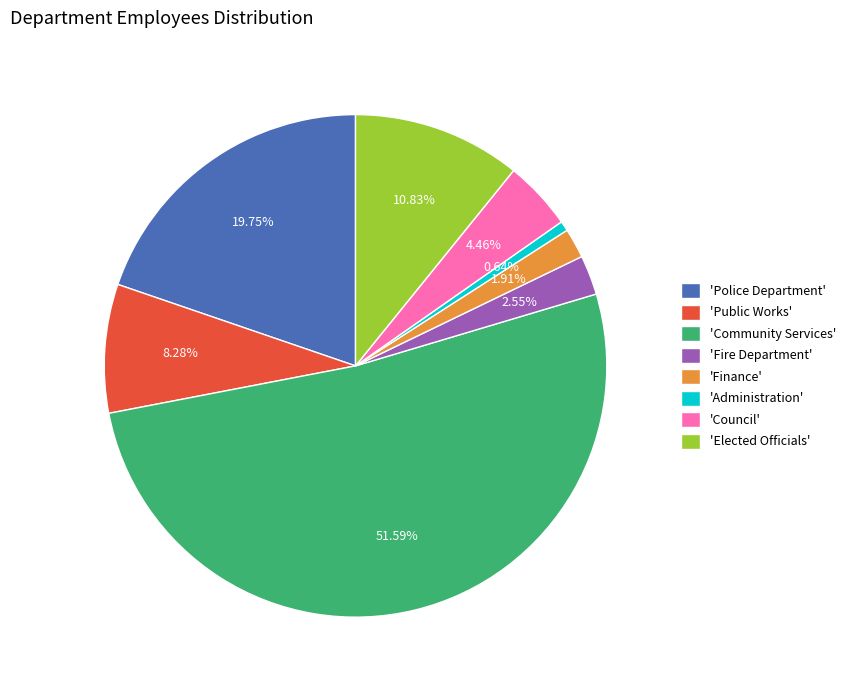

Is the sum of 'Elected Officials' and 'Community Services' greater than half?

Yes